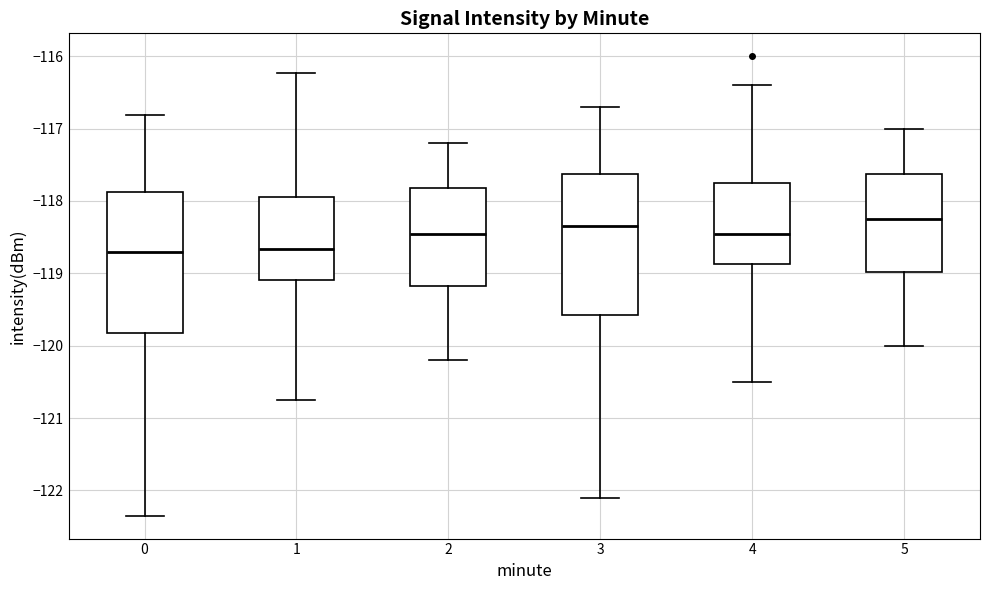

Where is the lower edge of the box at x = 2 on the y-axis? The values are not printed on the chart, so give them approximately, as read against the axis.

-119.2